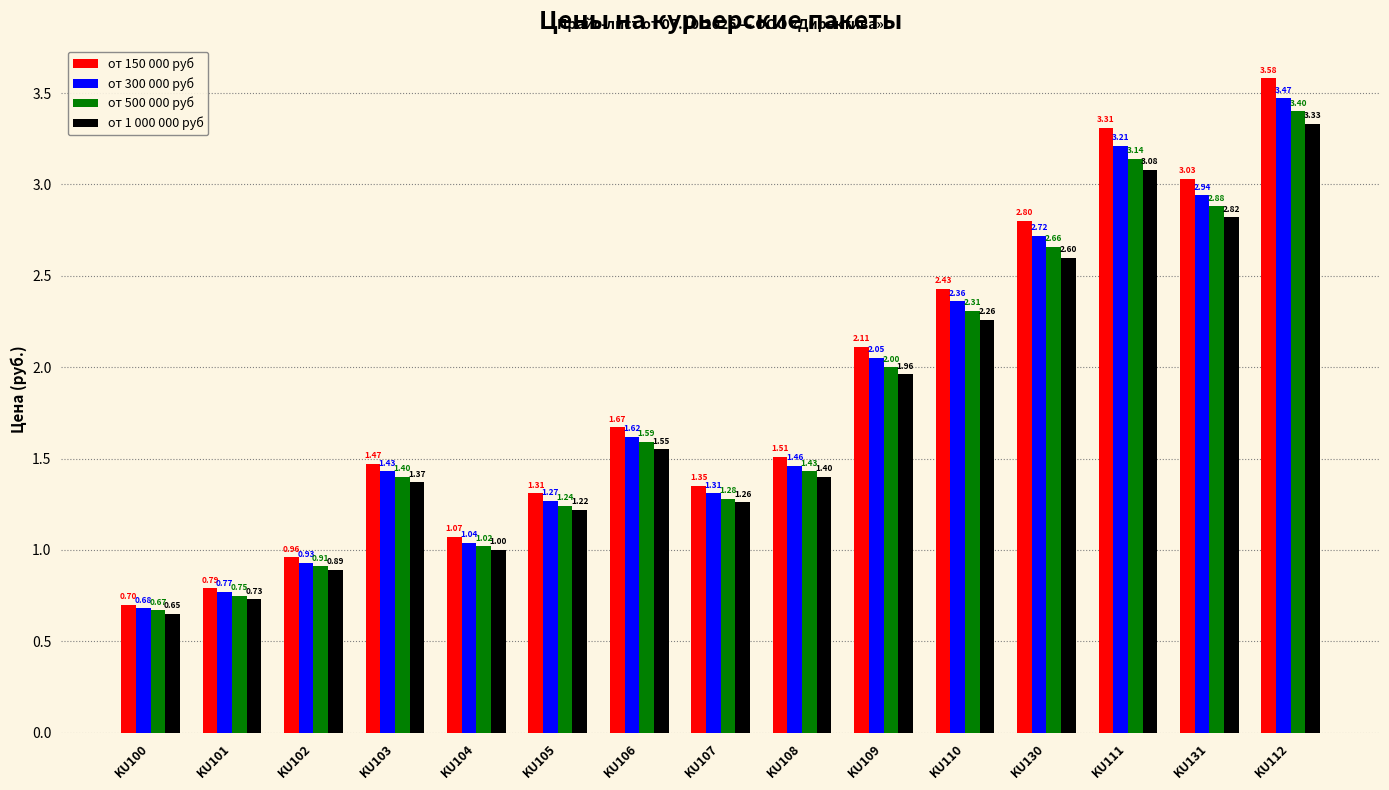

What is the sum of the от 300 000 руб values at KU106 and KU110?

4.0